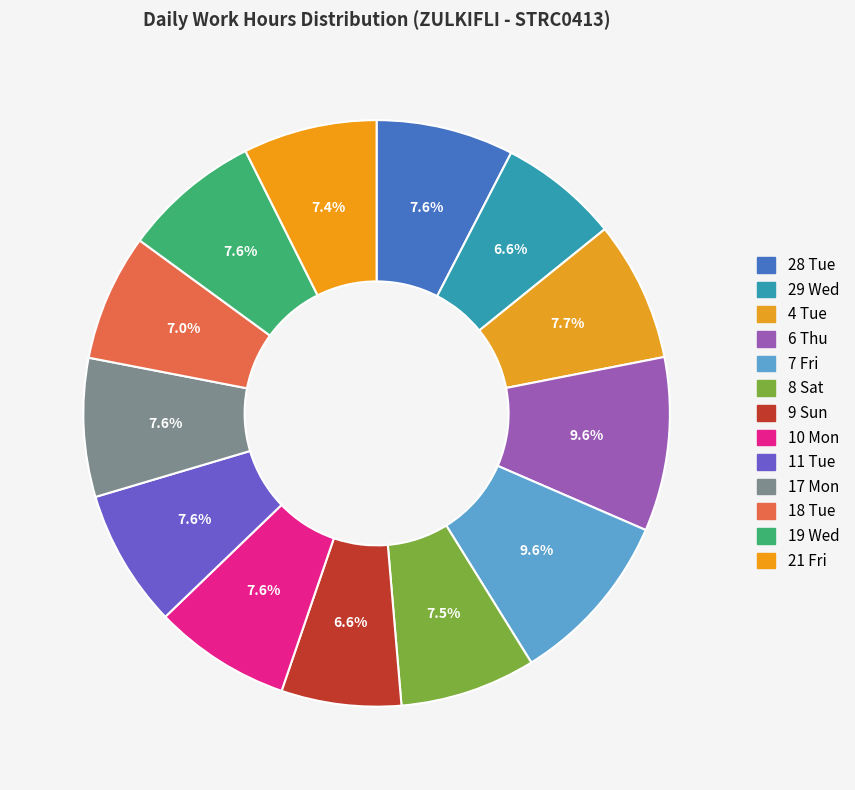

Which slice is the smallest?

29 Wed